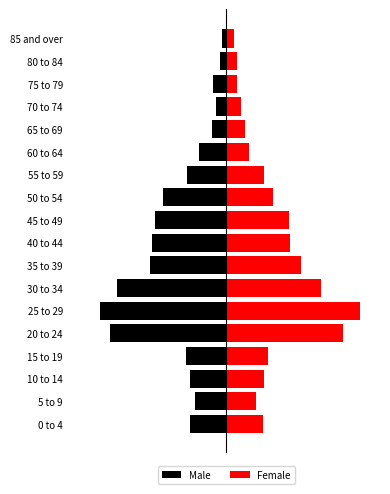

What is the value of the Female bar at the 17th from the left?

40